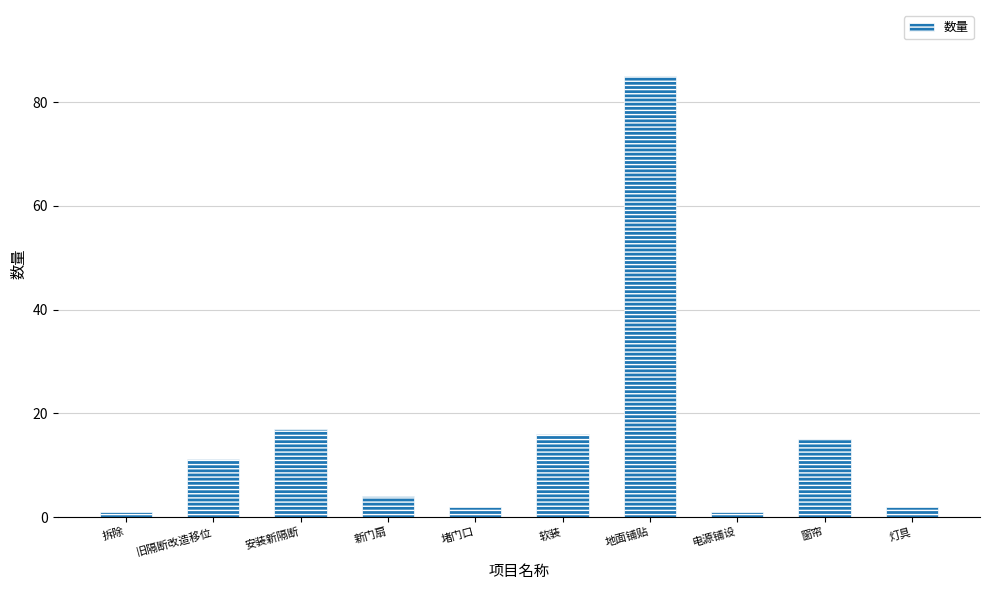

What is the approximate value at 安装新隔断?

17.0